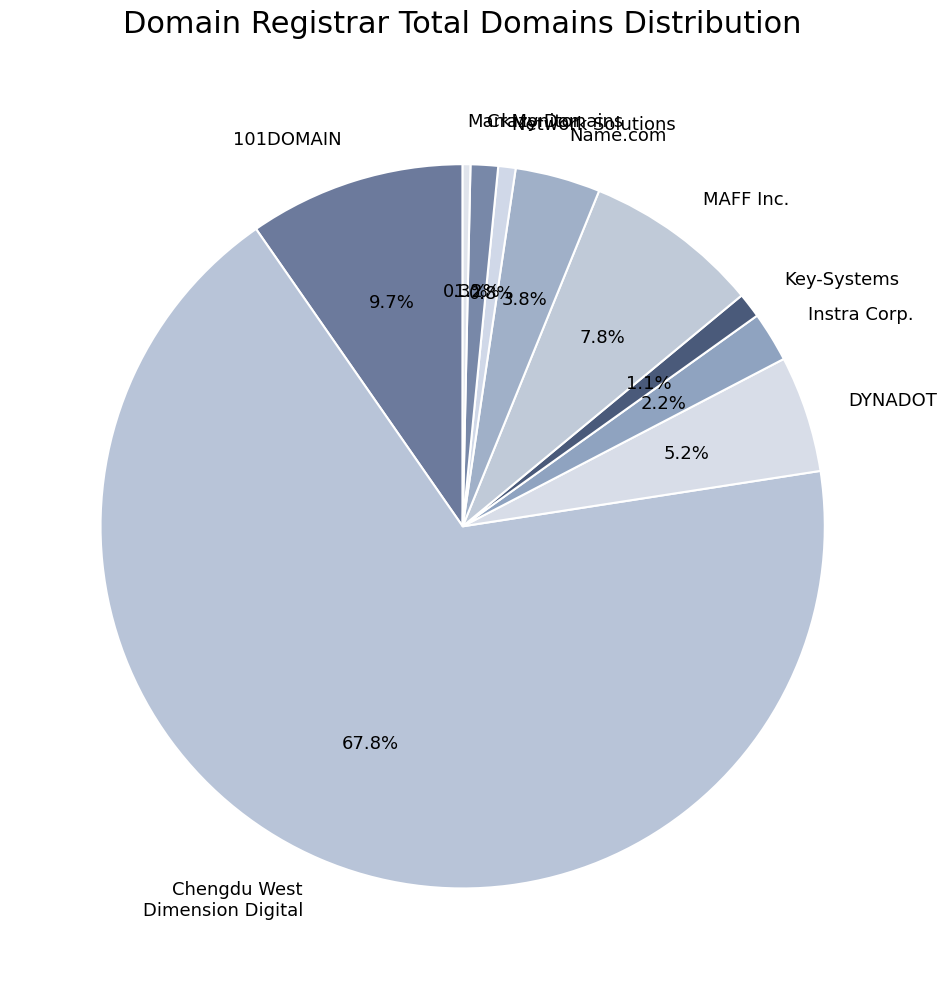

Which has a higher value, Crazy Domains or MAFF Inc.?

MAFF Inc.